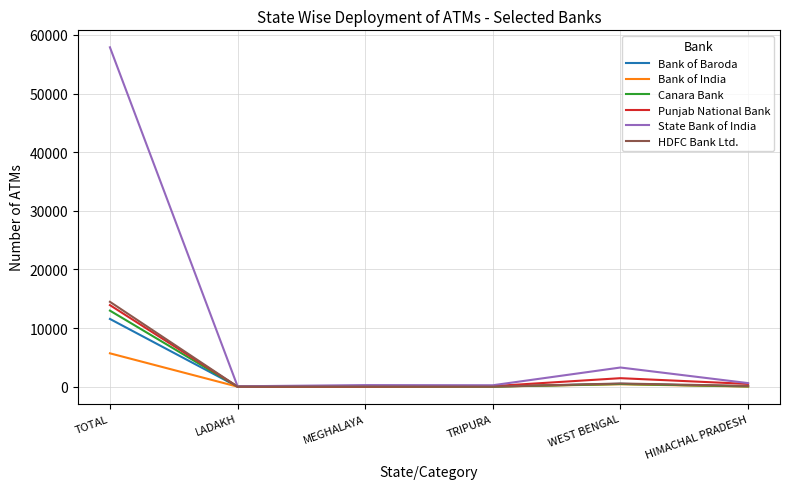

What is the difference between the maximum and minimum values in the Canara Bank series?

12973